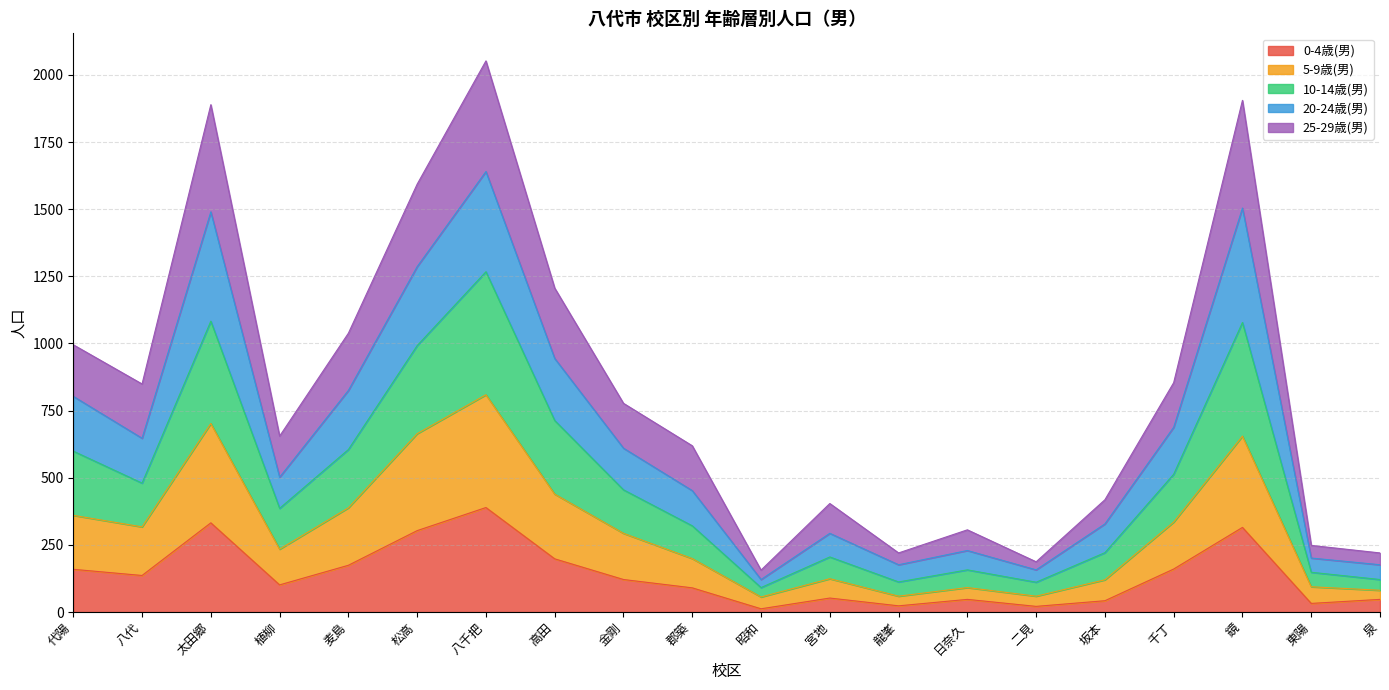

The value of 10-14歳(男) at 千丁 is 163. True or false?

False